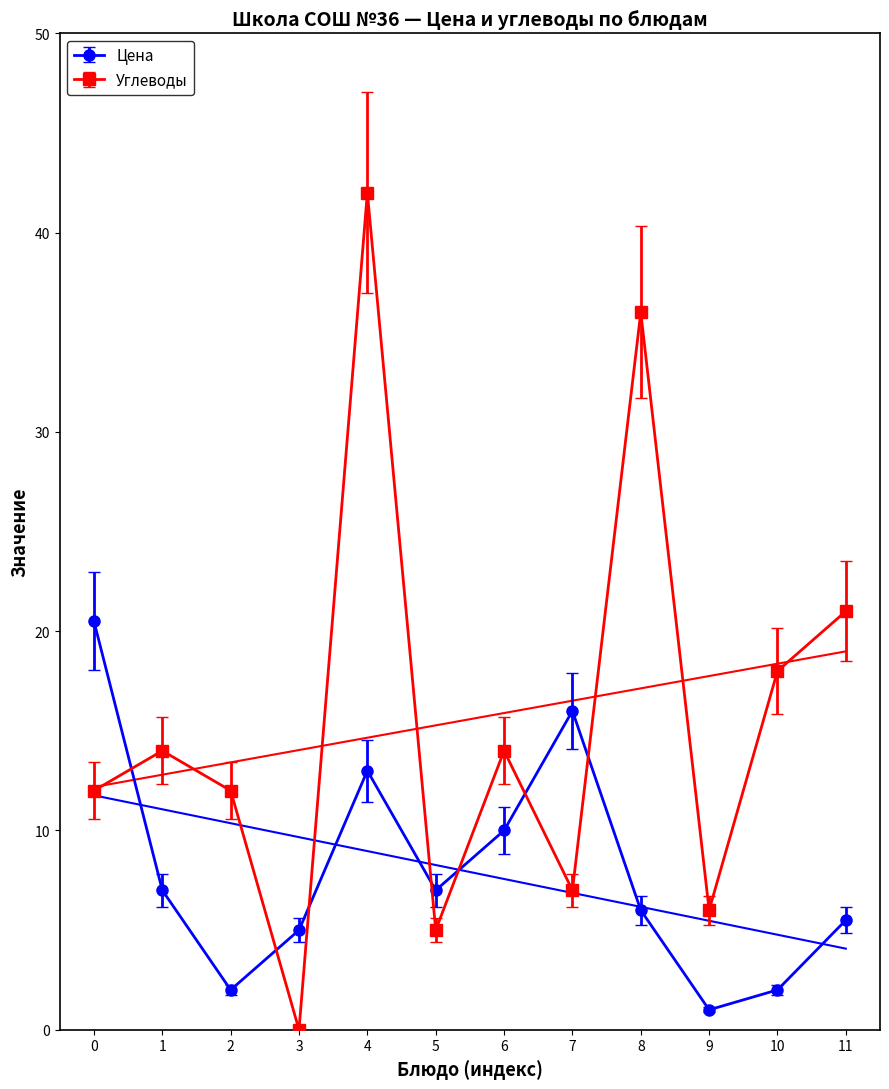

List the series in order of their overall mean, lowest first.

Цена, Углеводы